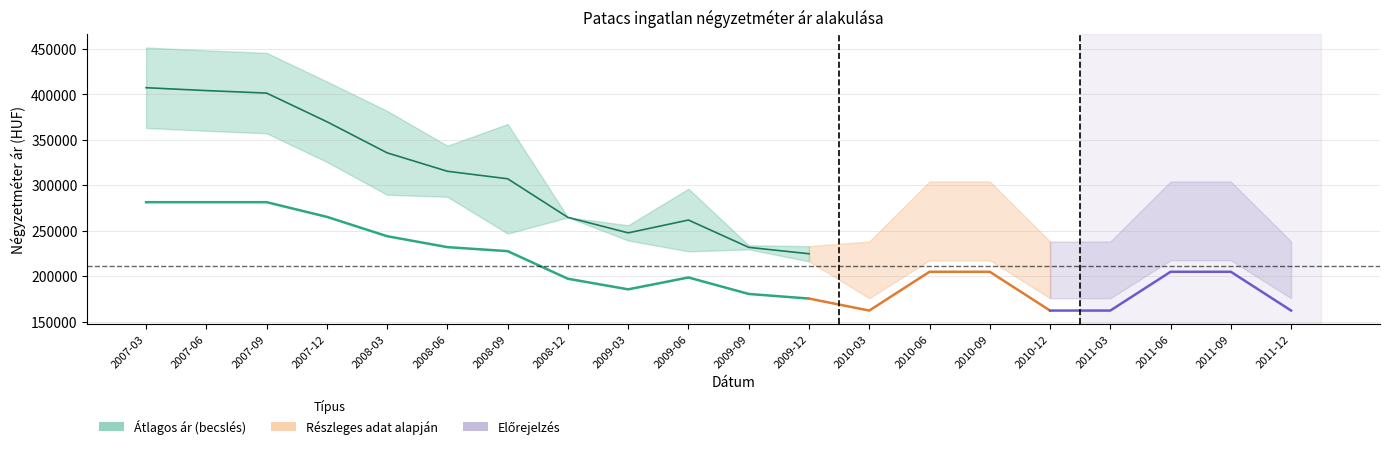

Where is the first local minimum for Átlagos reál ár?

2009-03